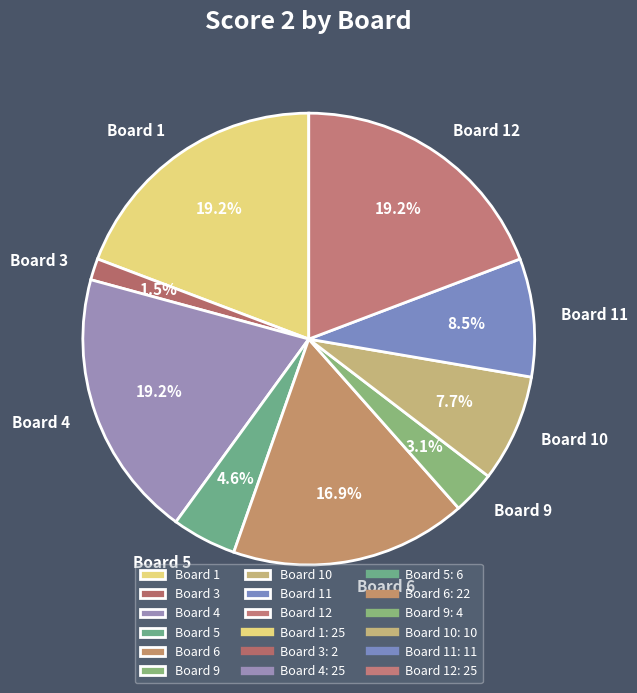

Does Board 3 account for over 50% of the chart?

No